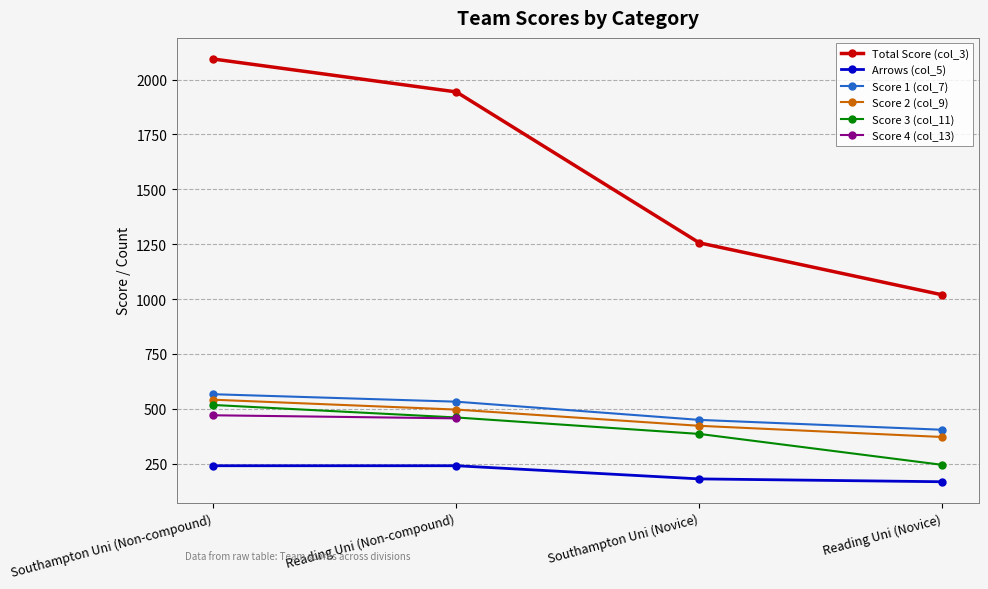

How many positive values does the Score 4 (col_13) series have?

2